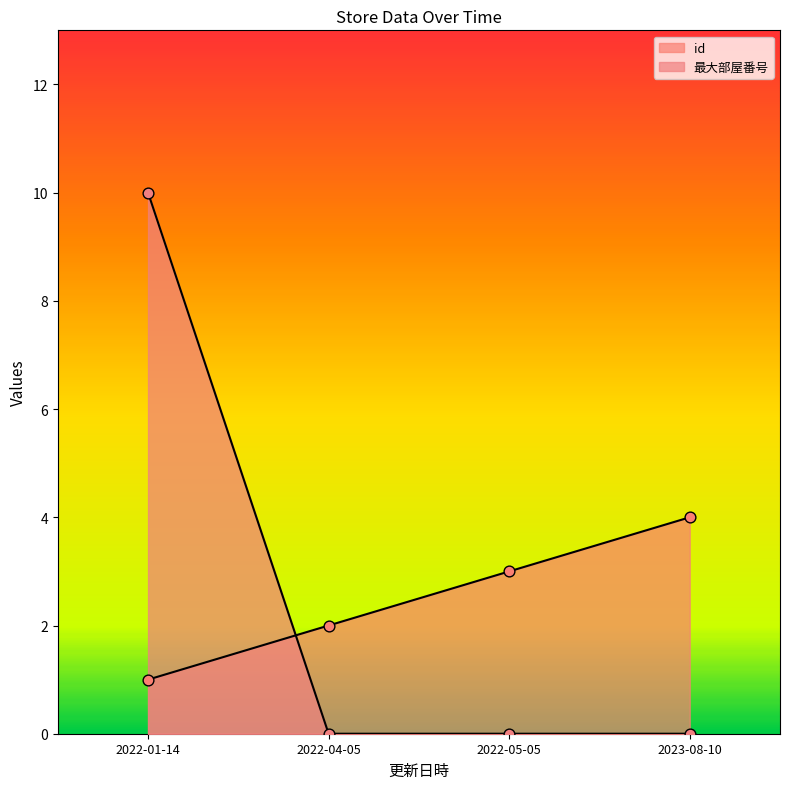

What is the total value across all series at 2022-04-05?

2